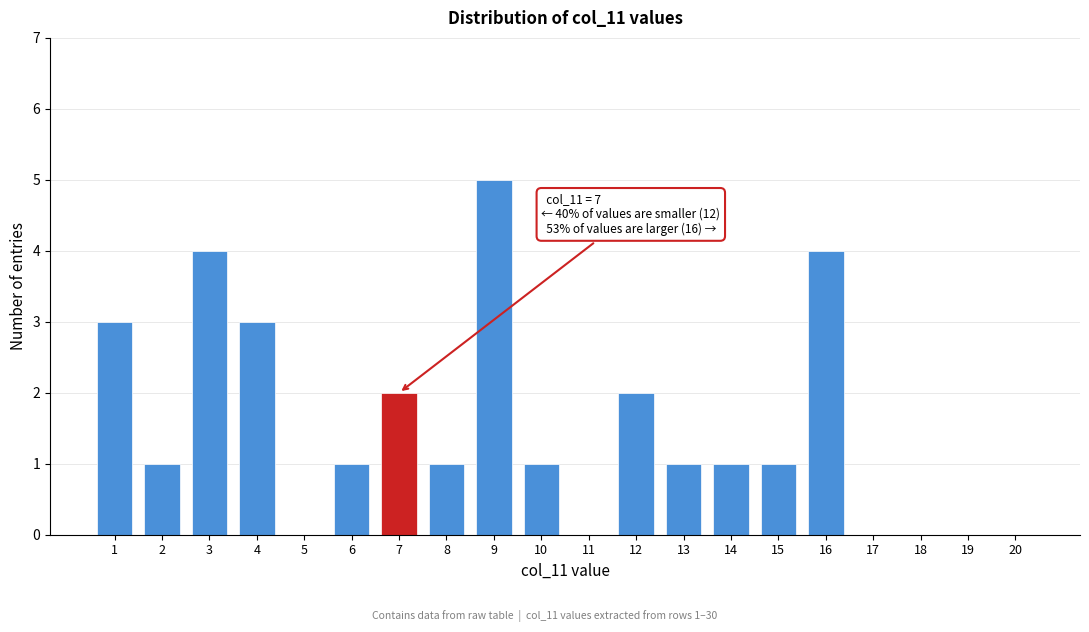

Reading right to left, what are all the values shown in this chart?

20=0	19=0	18=0	17=0	16=4	15=1	14=1	13=1	12=2	11=0	10=1	9=5	8=1	7=2	6=1	5=0	4=3	3=4	2=1	1=3